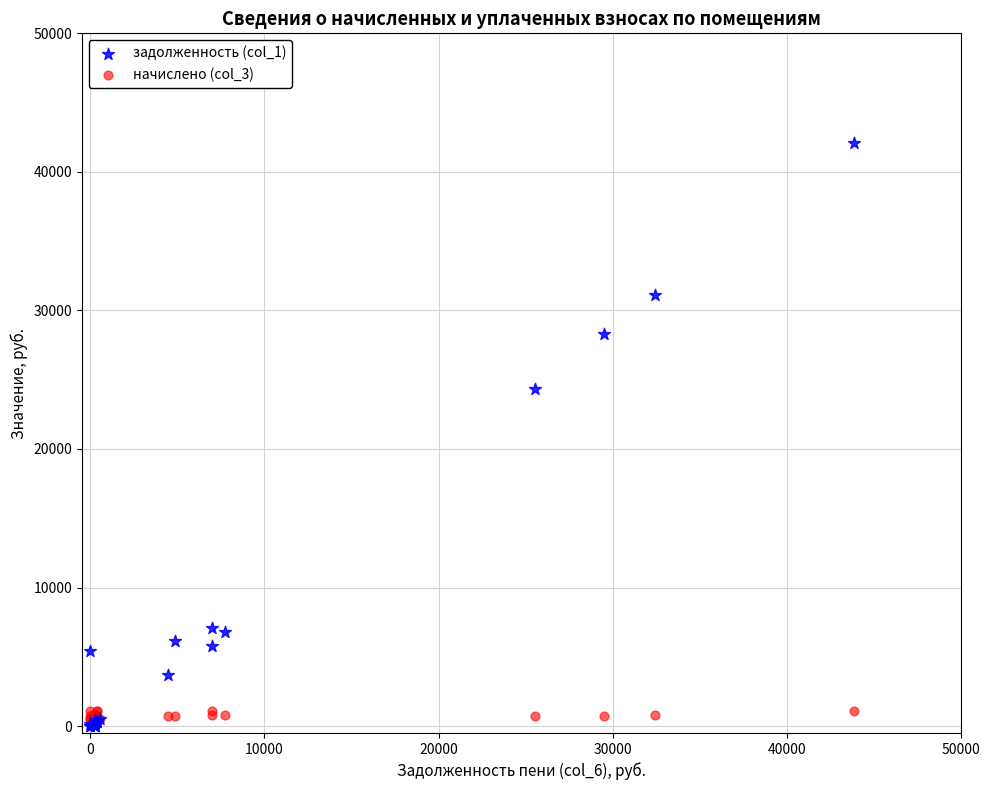

Across all series, what Y value is closest to 21033?

24362.3